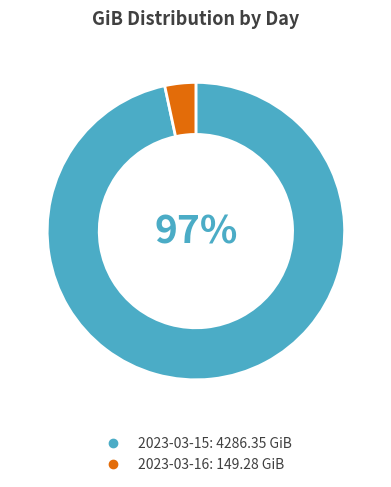

To the nearest percent, what portion does 2023-03-16 represent?

3%